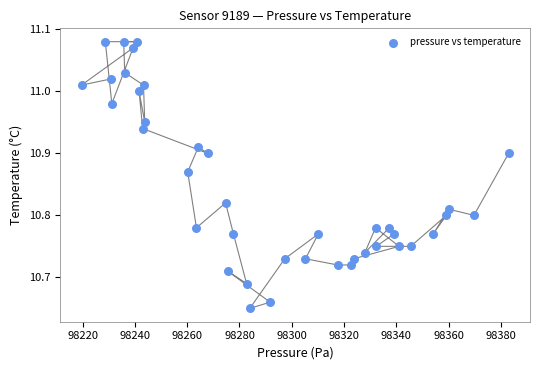

What is the range of Y values (max minus min)?

0.4